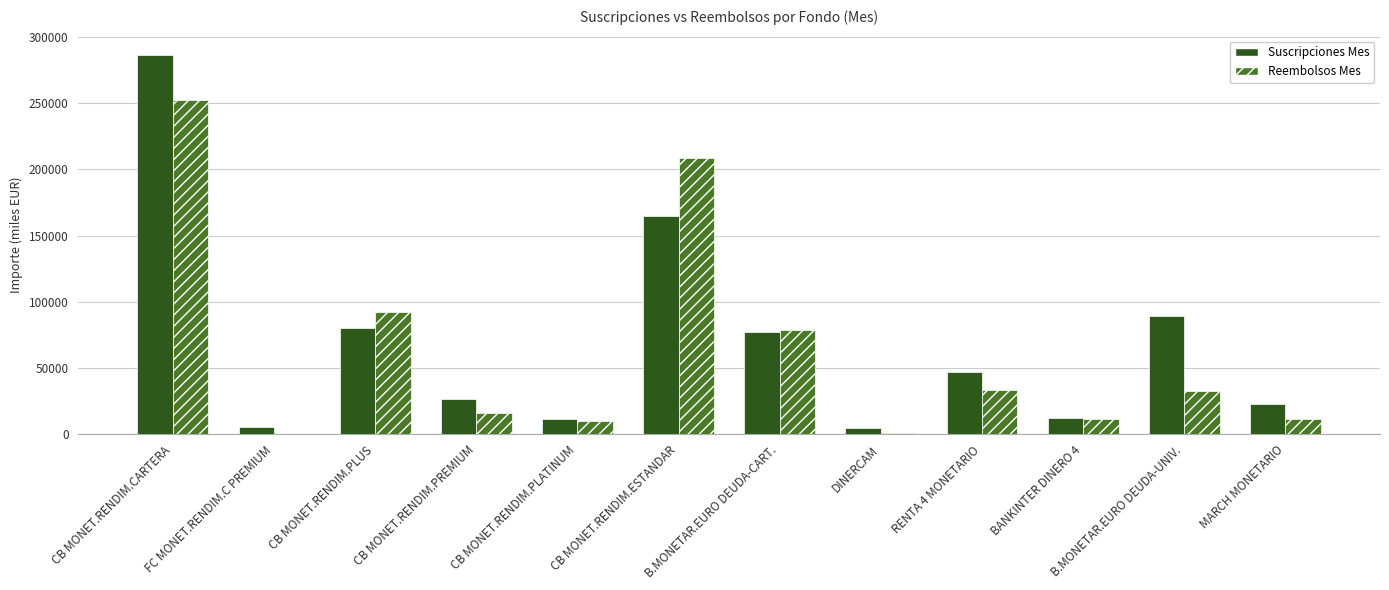

At which label does Suscripciones Mes first exceed 47170?

CB MONET.RENDIM.CARTERA